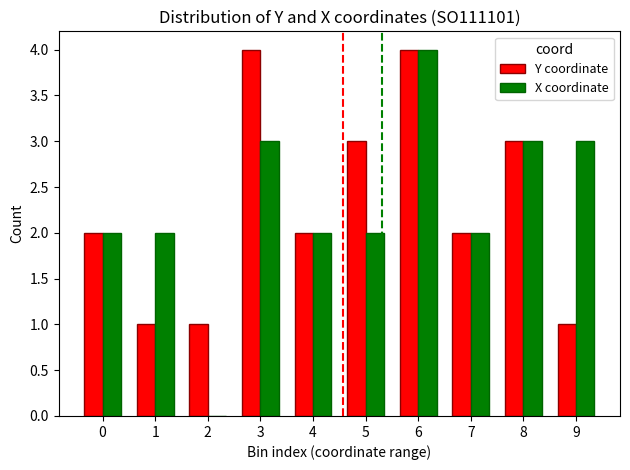

At which label does X coordinate reach its peak?

6